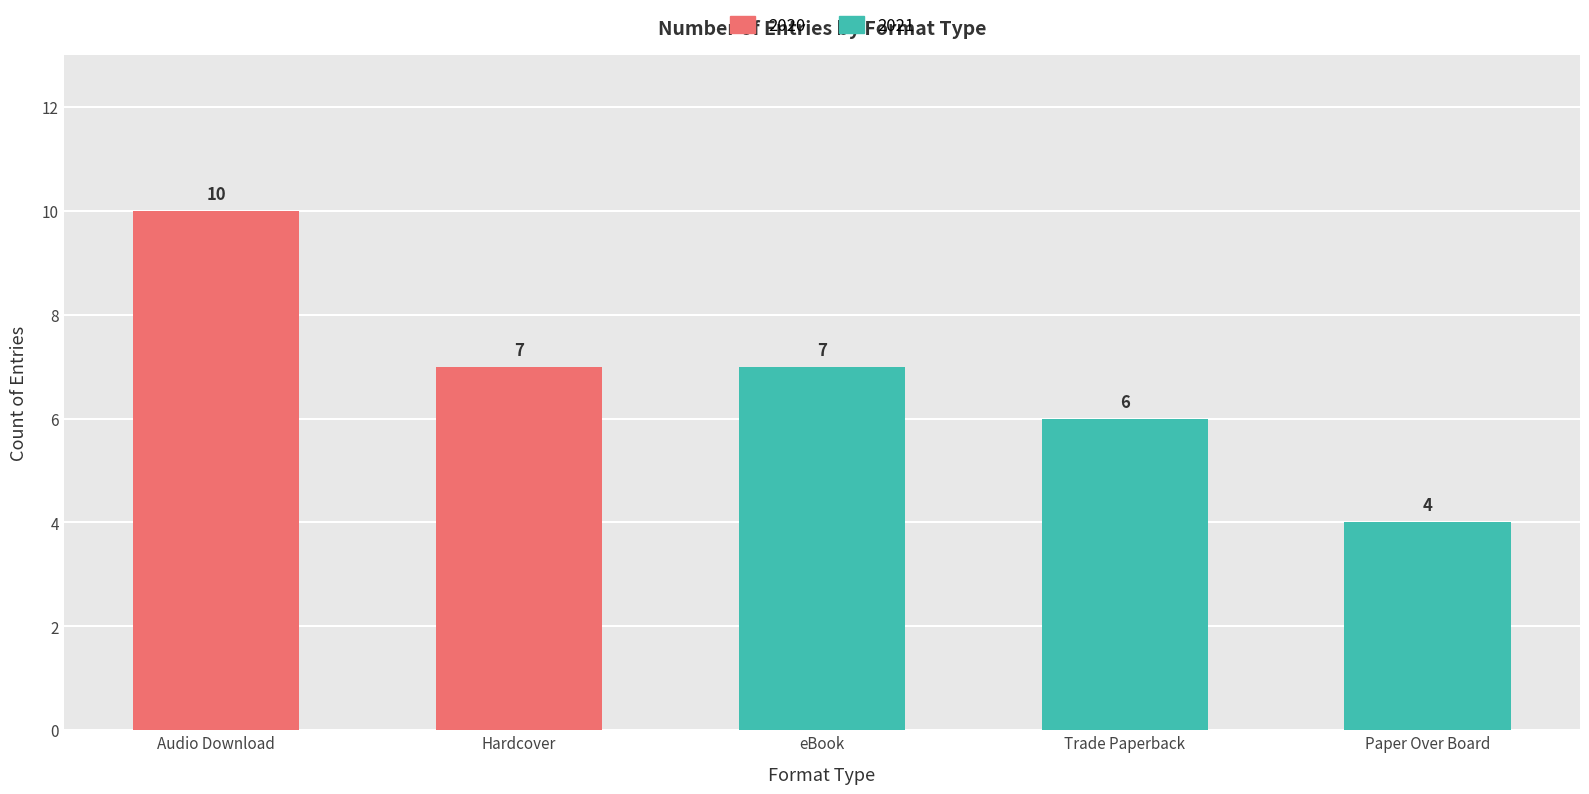

Reading left to right, transcribe all the data shown in this chart.

10	7	7	6	4